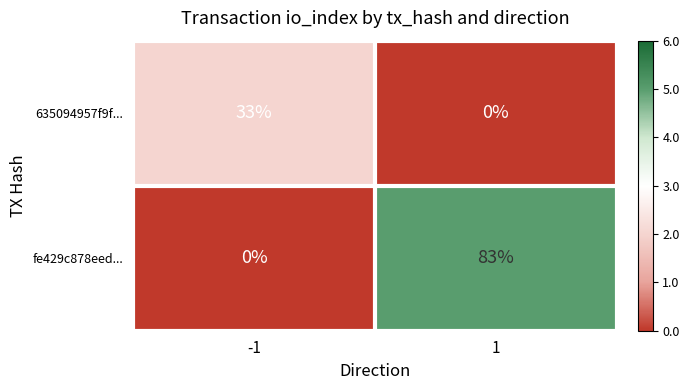

Which series changed the most between -1 and 1?

fe429c878eed...